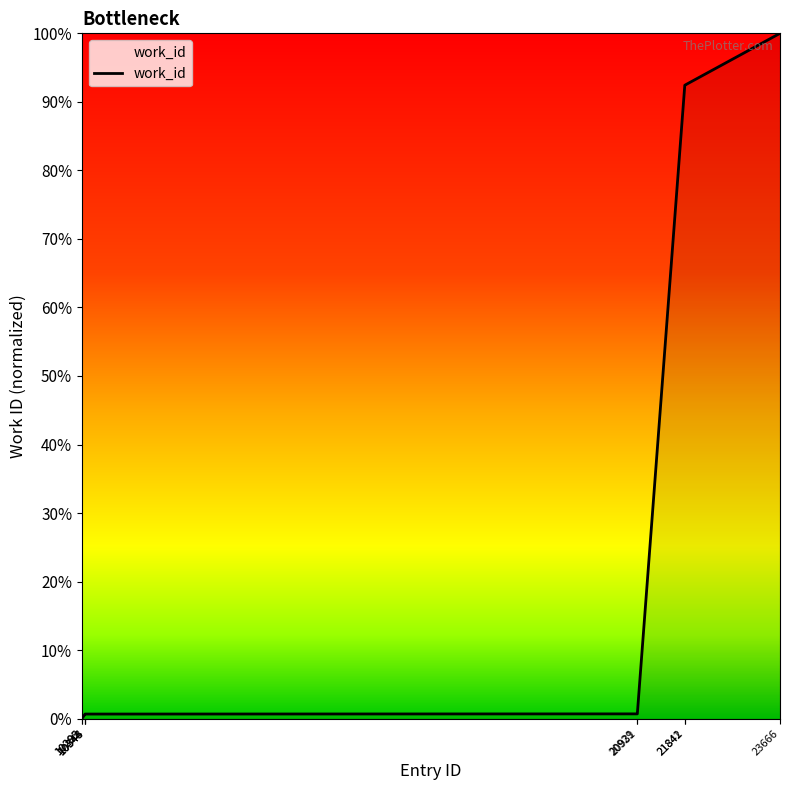

Does the chart display data point markers on the line(s)?

No